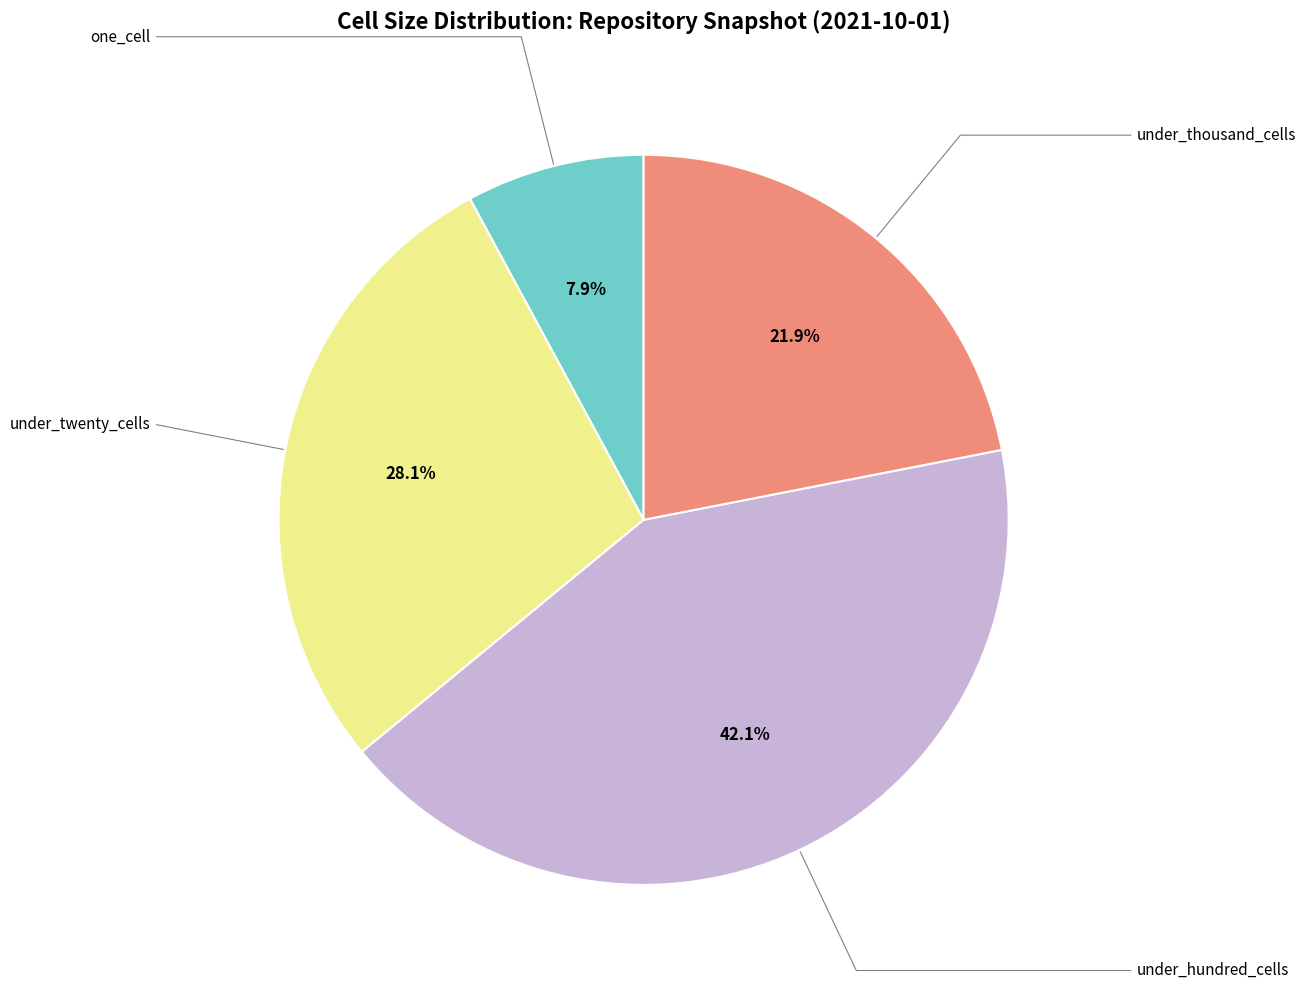

Is there any slice that represents more than half of the pie?

No